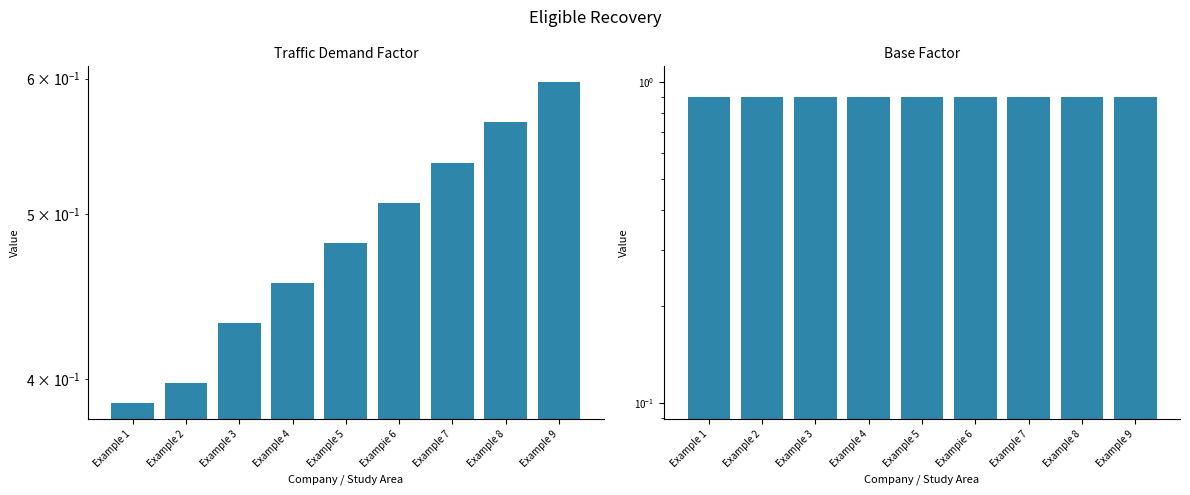

Which series has the largest total across all categories?

Base Factor